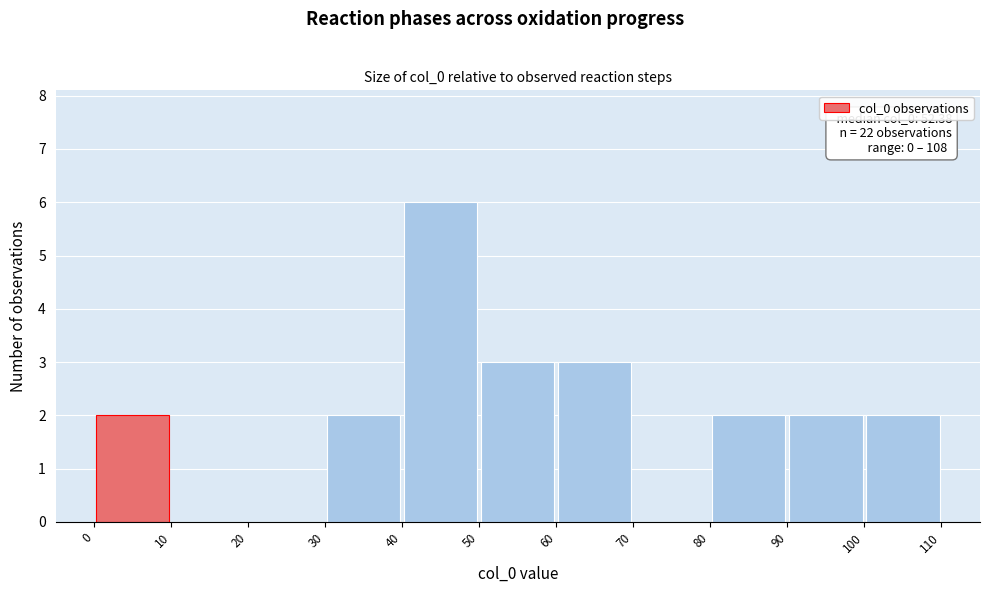

Over which range of the x-axis is the bar tallest?

40 to 50